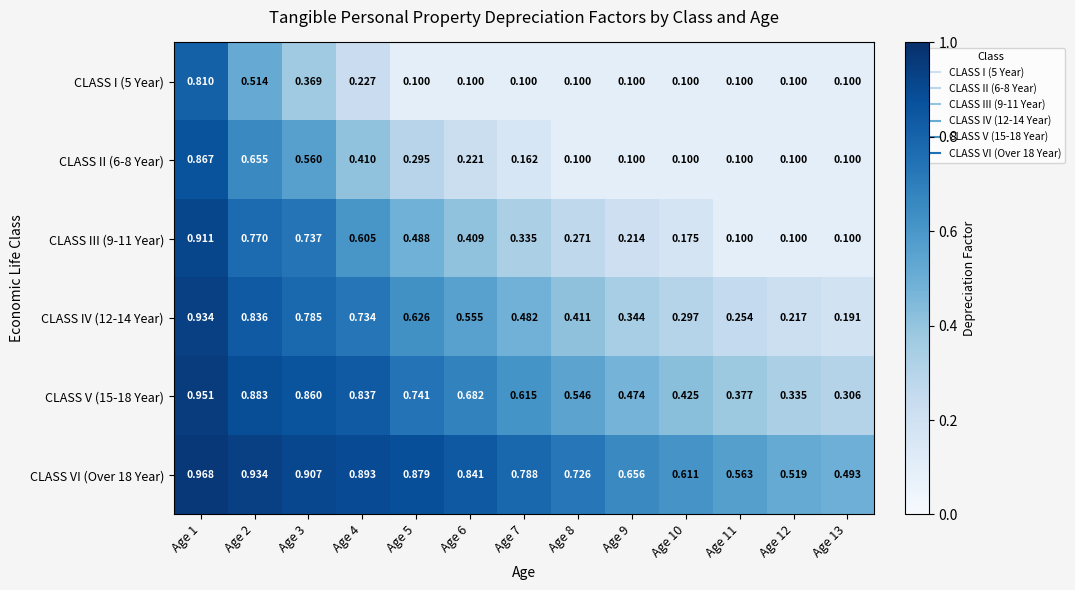

Rank the series by their maximum value, from lowest to highest.

CLASS I (5 Year), CLASS II (6-8 Year), CLASS III (9-11 Year), CLASS IV (12-14 Year), CLASS V (15-18 Year), CLASS VI (Over 18 Year)